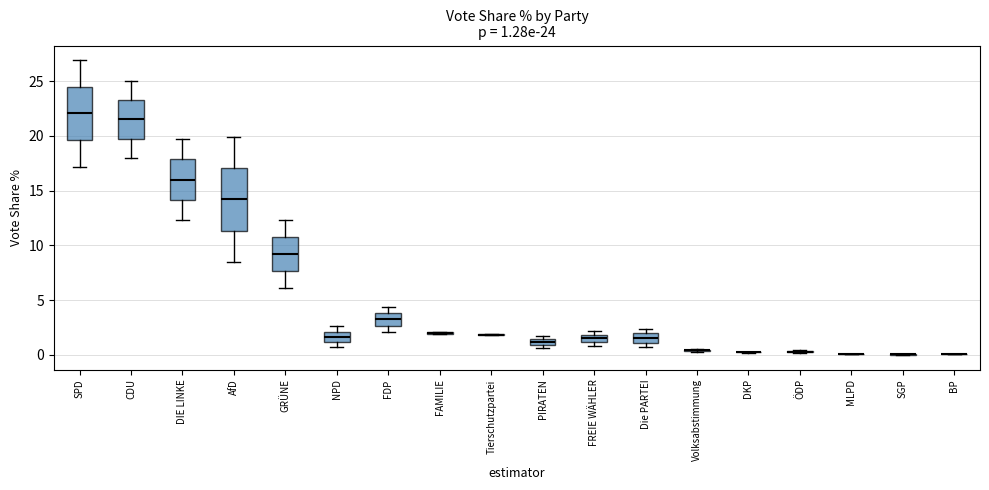

Comparing the boxes themselves (not the whiskers), which one is the tallest?

AfD